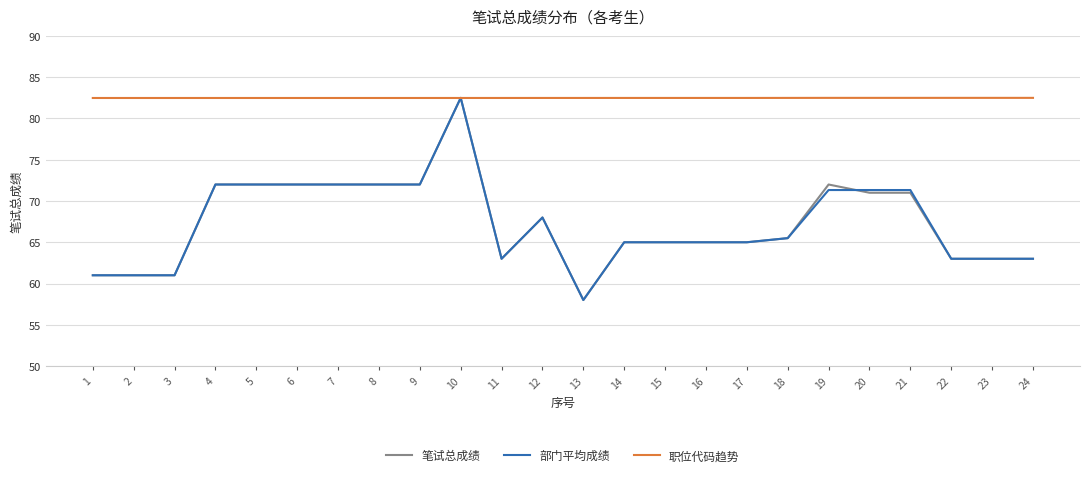

Reading right to left, transcribe all the data shown in this chart.

笔试总成绩: 24=63.0	23=63.0	22=63.0	21=71.0	20=71.0	19=72.0	18=65.5	17=65.0	16=65.0	15=65.0	14=65.0	13=58.0	12=68.0	11=63.0	10=82.5	9=72.0	8=72.0	7=72.0	6=72.0	5=72.0	4=72.0	3=61.0	2=61.0	1=61.0
部门平均成绩: 24=63.0	23=63.0	22=63.0	21=71.3	20=71.3	19=71.3	18=65.5	17=65.0	16=65.0	15=65.0	14=65.0	13=58.0	12=68.0	11=63.0	10=82.5	9=72.0	8=72.0	7=72.0	6=72.0	5=72.0	4=72.0	3=61.0	2=61.0	1=61.0
职位代码趋势: 24=82.5	23=82.5	22=82.5	21=82.5	20=82.5	19=82.5	18=82.5	17=82.5	16=82.5	15=82.5	14=82.5	13=82.5	12=82.5	11=82.5	10=82.5	9=82.5	8=82.5	7=82.5	6=82.5	5=82.5	4=82.5	3=82.5	2=82.5	1=82.5